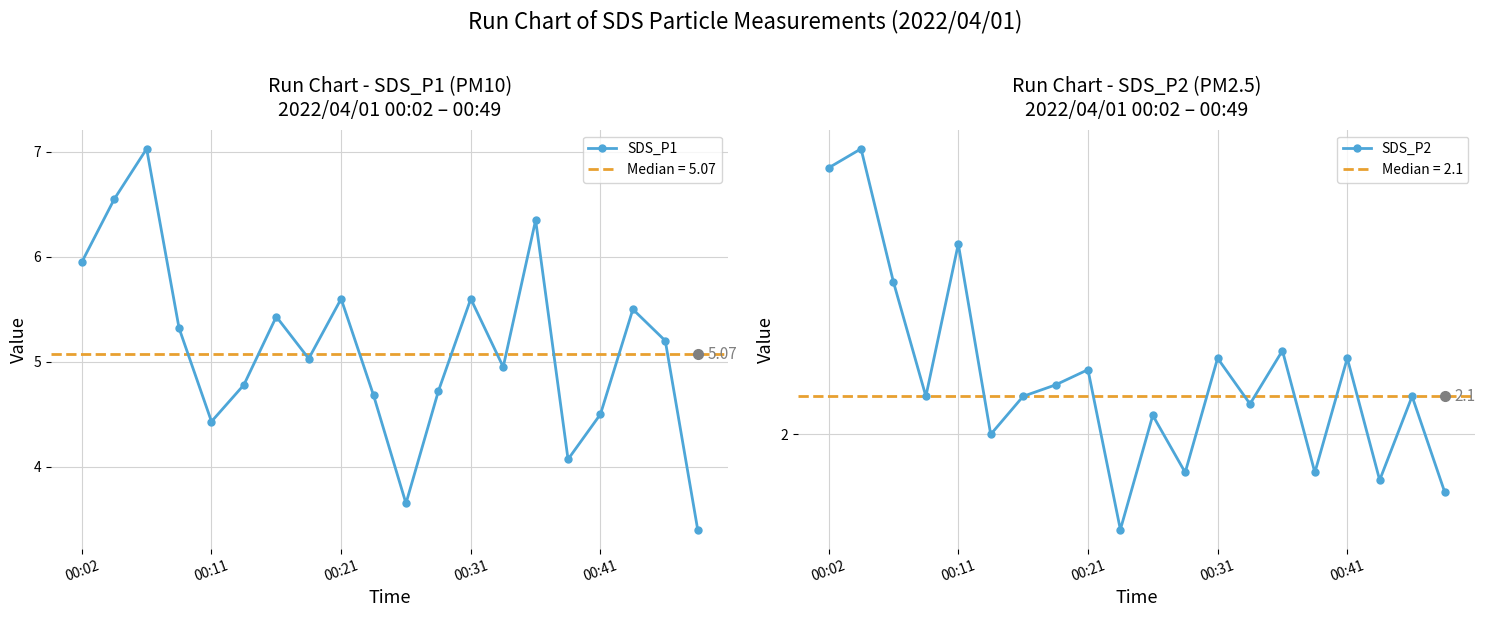

Does the chart have visible grid lines?

Yes